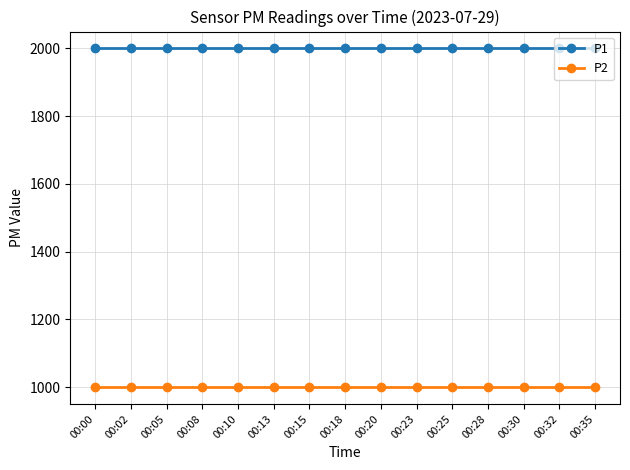

What is the spread (max minus min) of values at 00:10?

1000.0